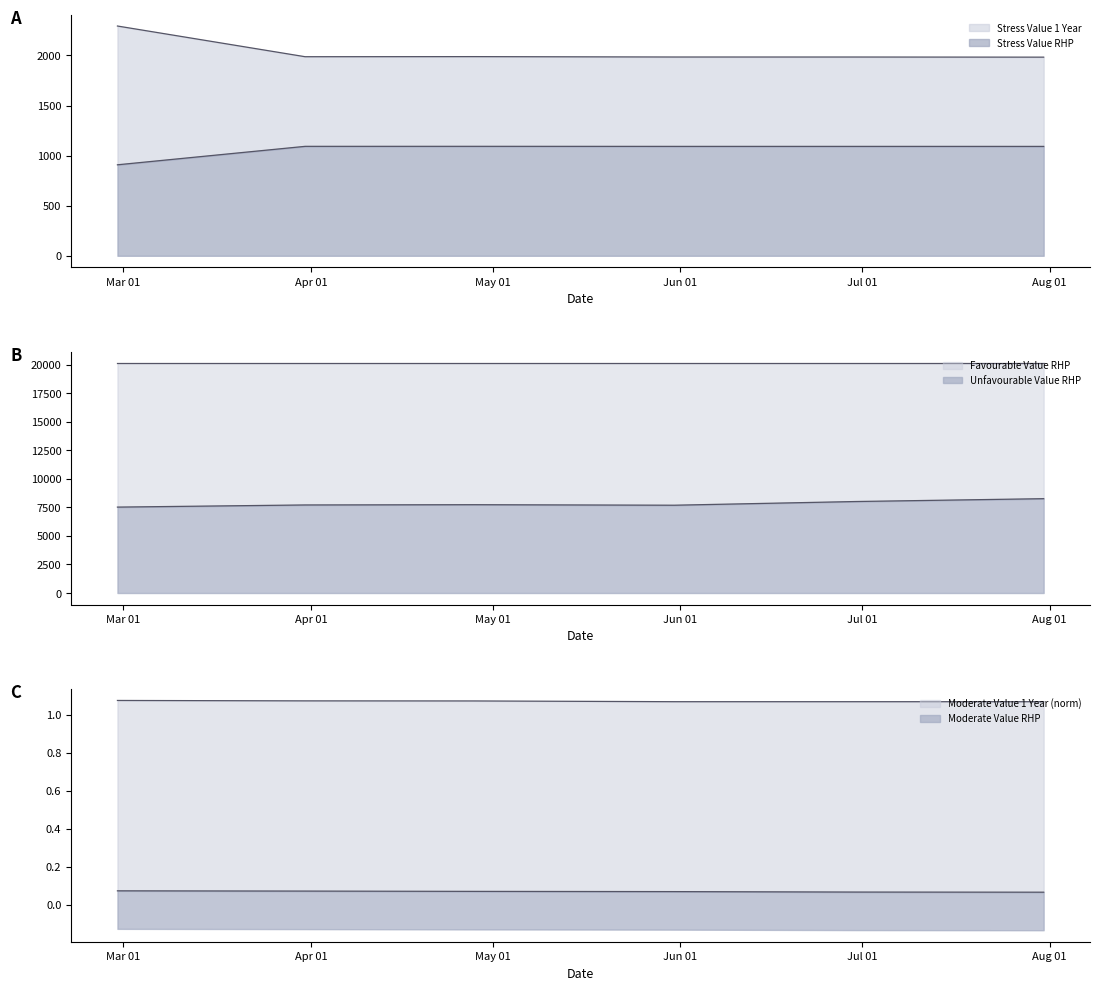

Is it true that Unfavourable Value RHP equals 7732.3 at 2023-04-28?

True